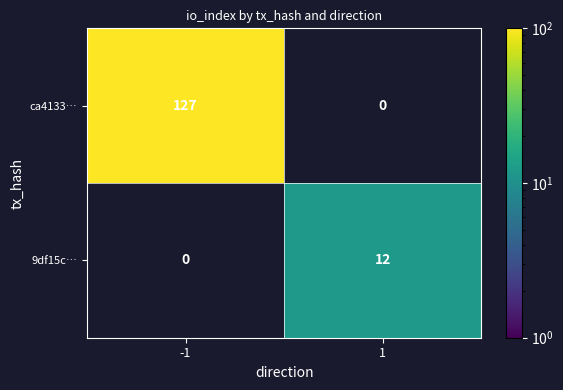

True or false: ca4133… has a value of 216.8 at -1.

False